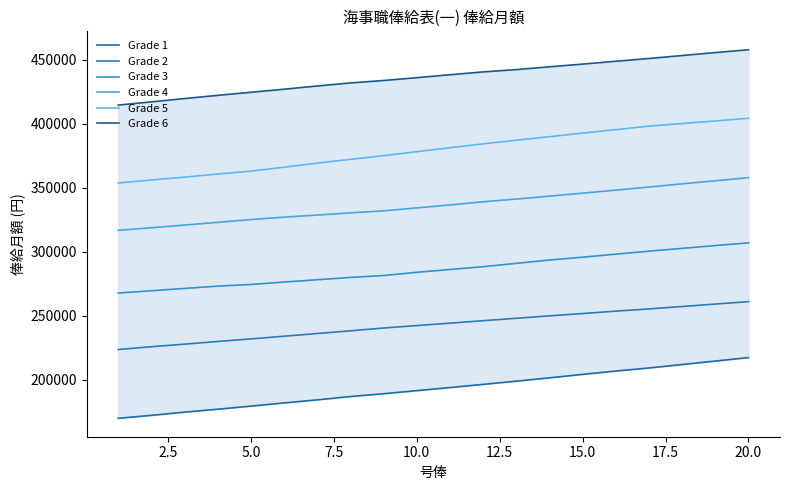

Is it true that Grade 6 equals 759283 at 17?

False